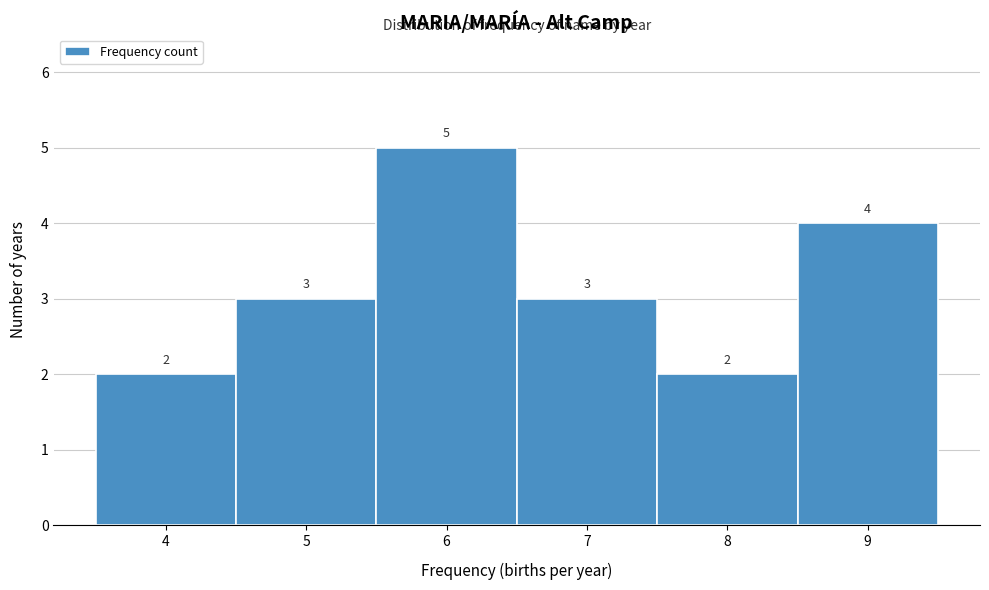

How tall is the bar that spans 8.5 to 9.5 on the x-axis?

4